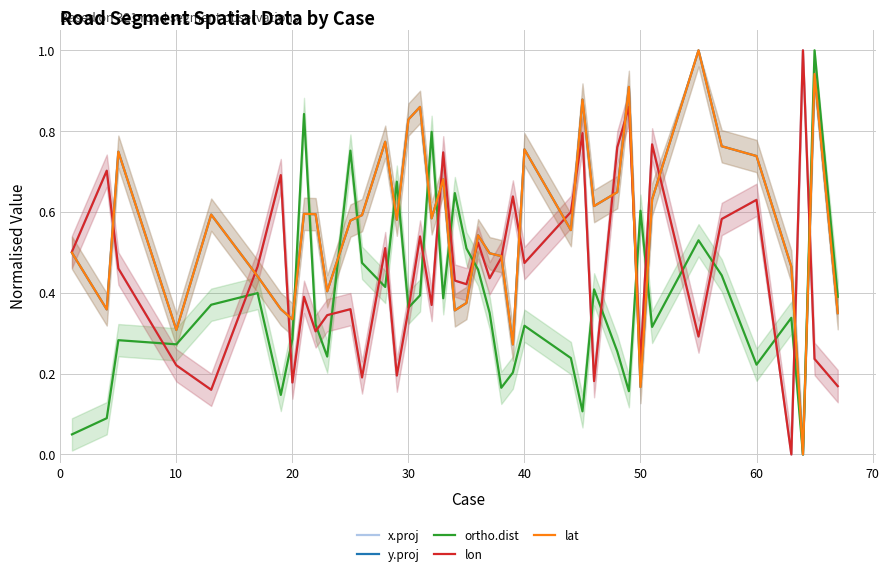

What is the difference between the maximum and minimum values in the lon series?

1.0